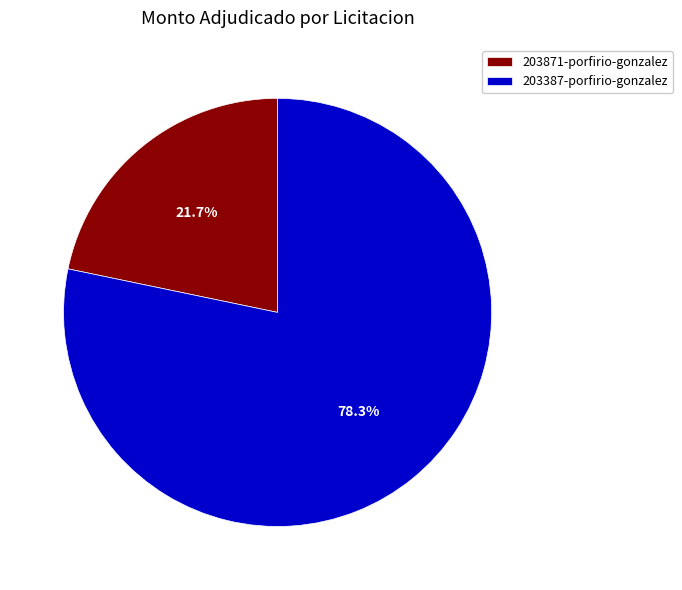

Is there a majority slice in this chart?

Yes